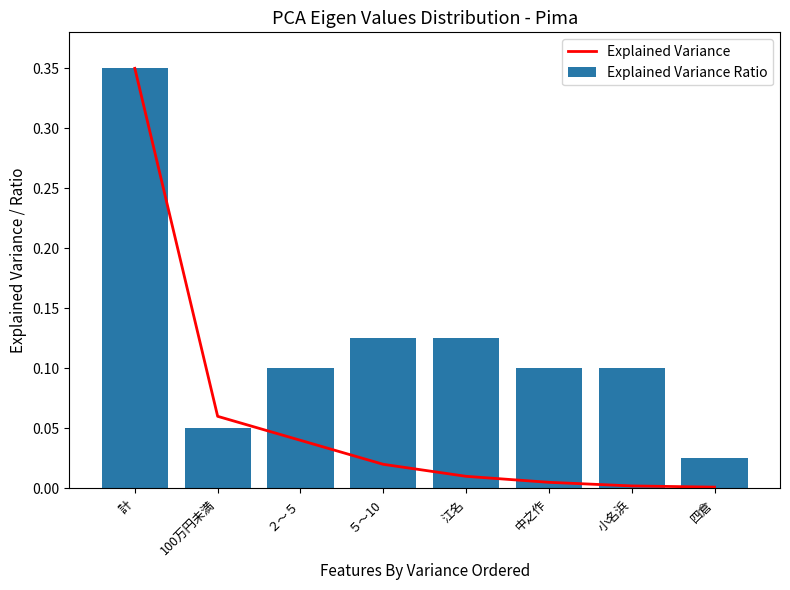

At which label does Explained Variance reach its minimum?

四倉